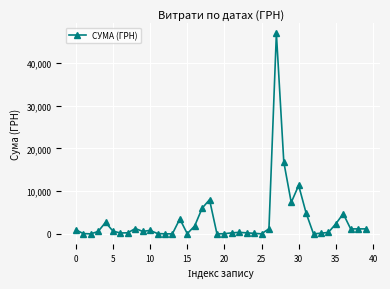

Is this an area chart (filled region under the line)?

No